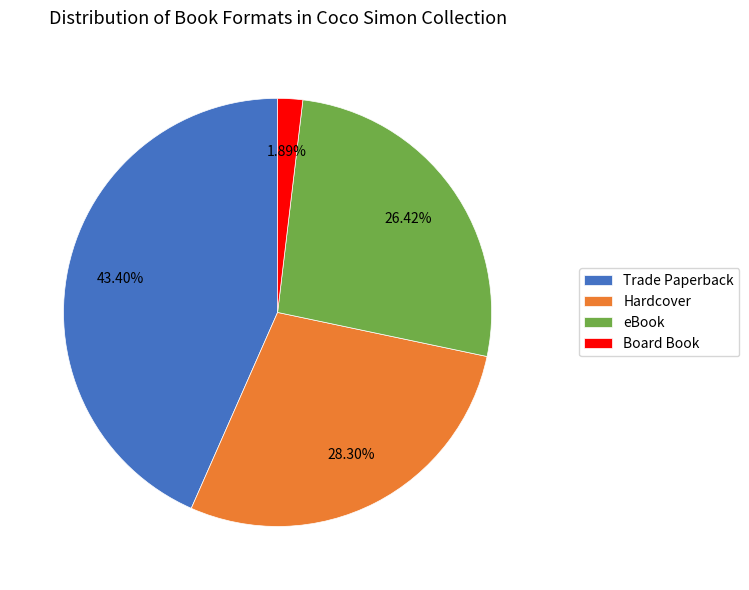

Is Trade Paperback the majority of the pie?

No